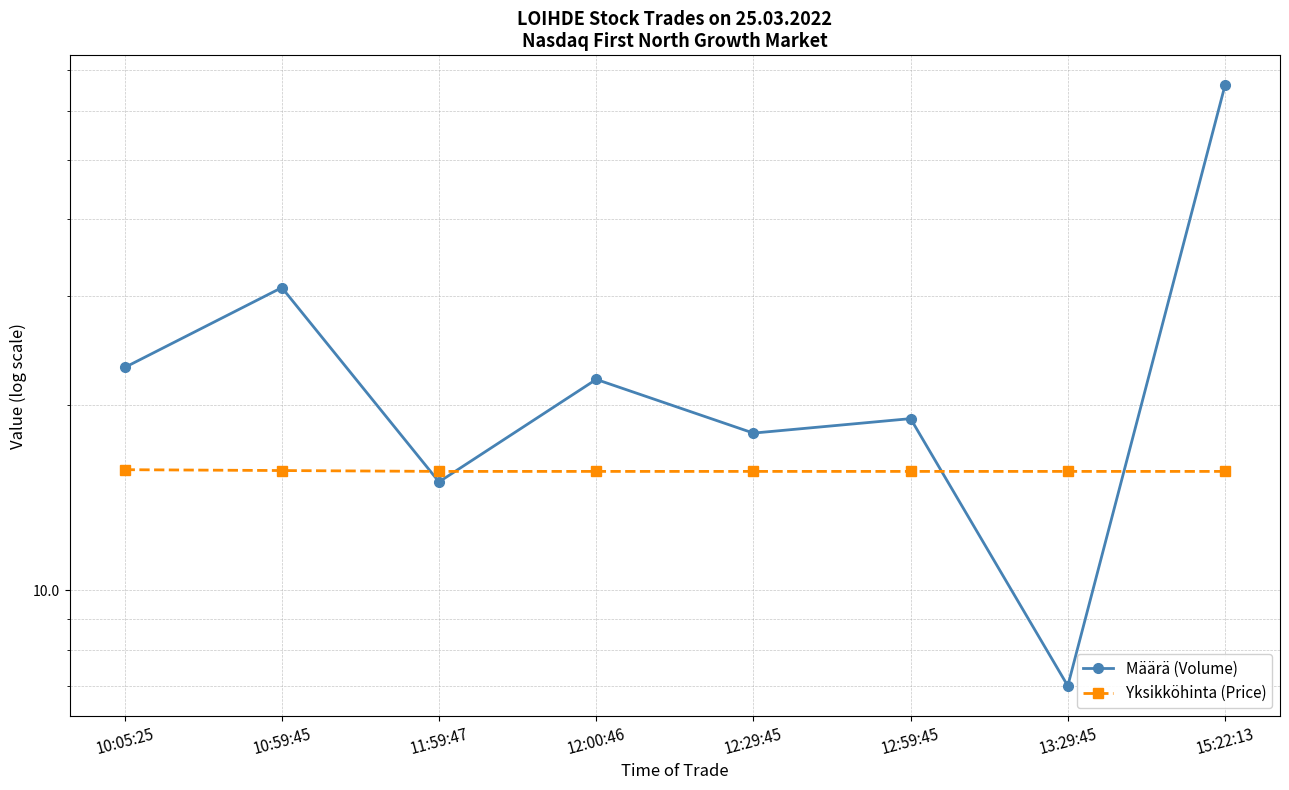

Does the chart have visible grid lines?

Yes